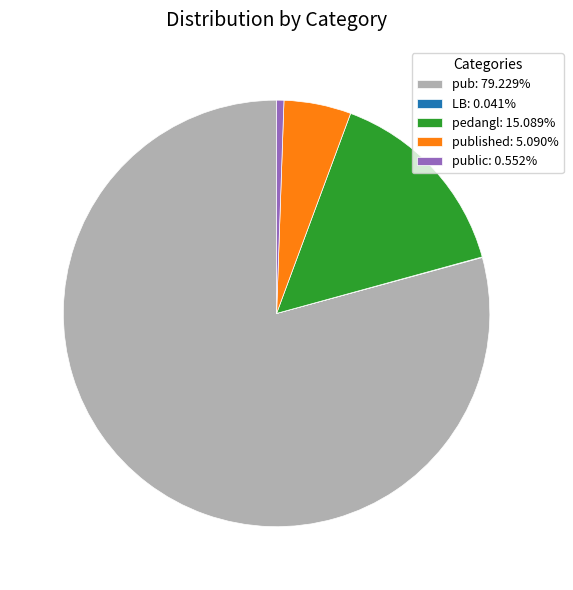

Approximately how many times larger is the value at published: 5.090% compared to public: 0.552%?

9.2